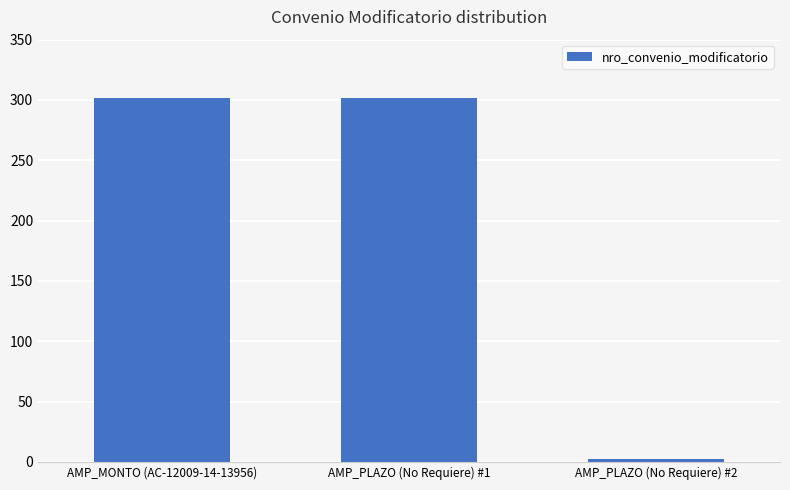

Read the value at AMP_PLAZO (No Requiere) #2.

2